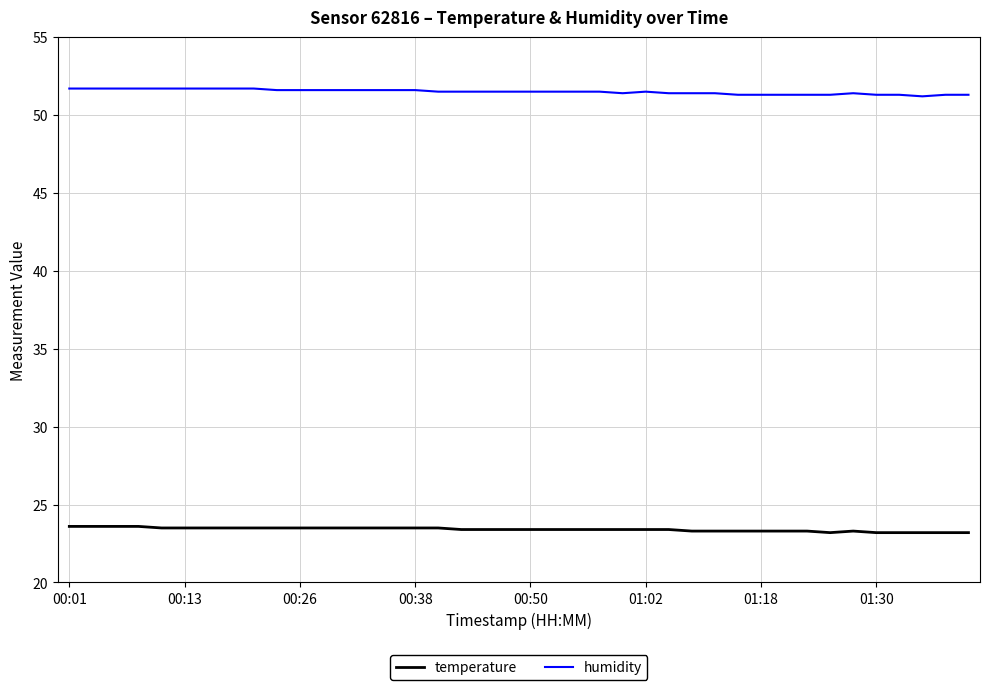

Is this an area chart (filled region under the line)?

No